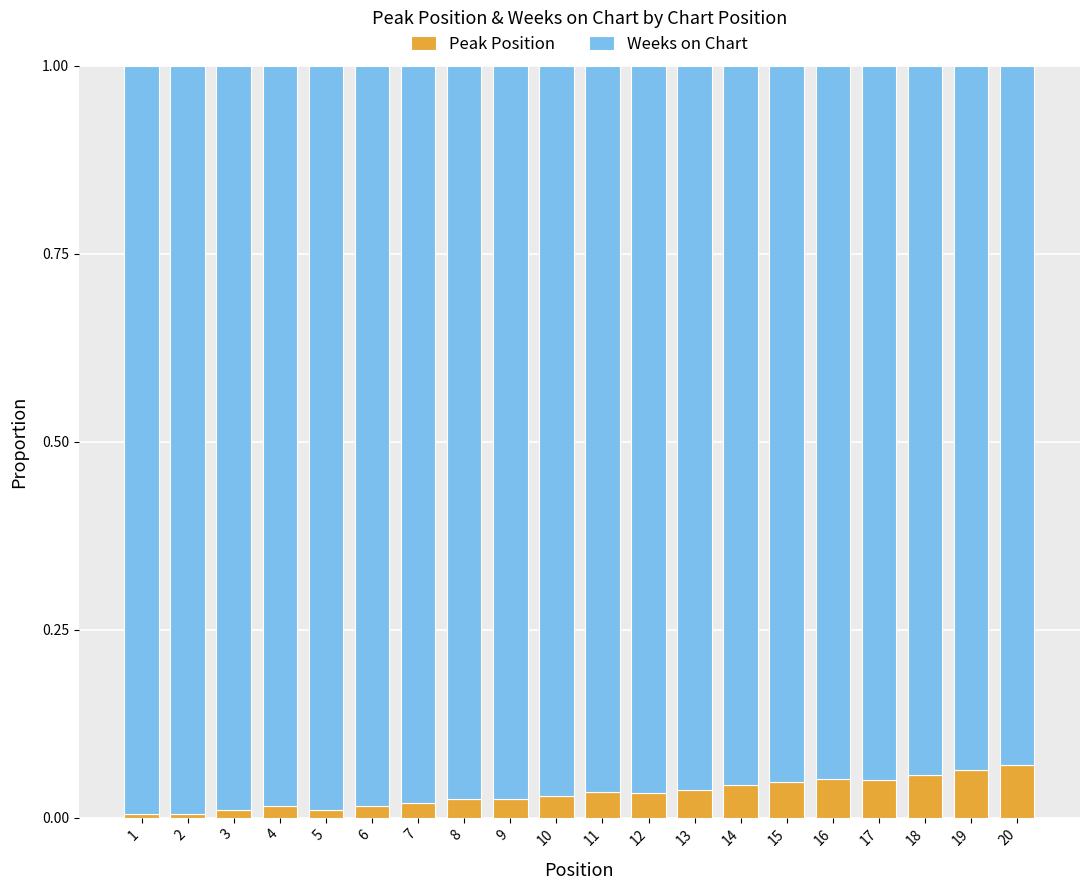

What is the sum of all Peak Position values?

0.6